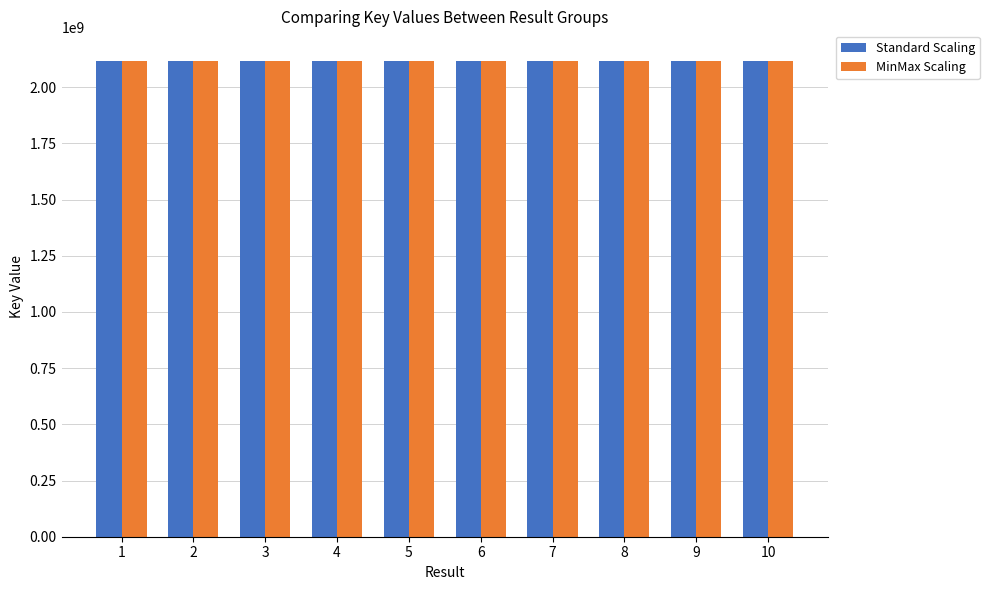

What is the average value of the Standard Scaling series?

2117860465